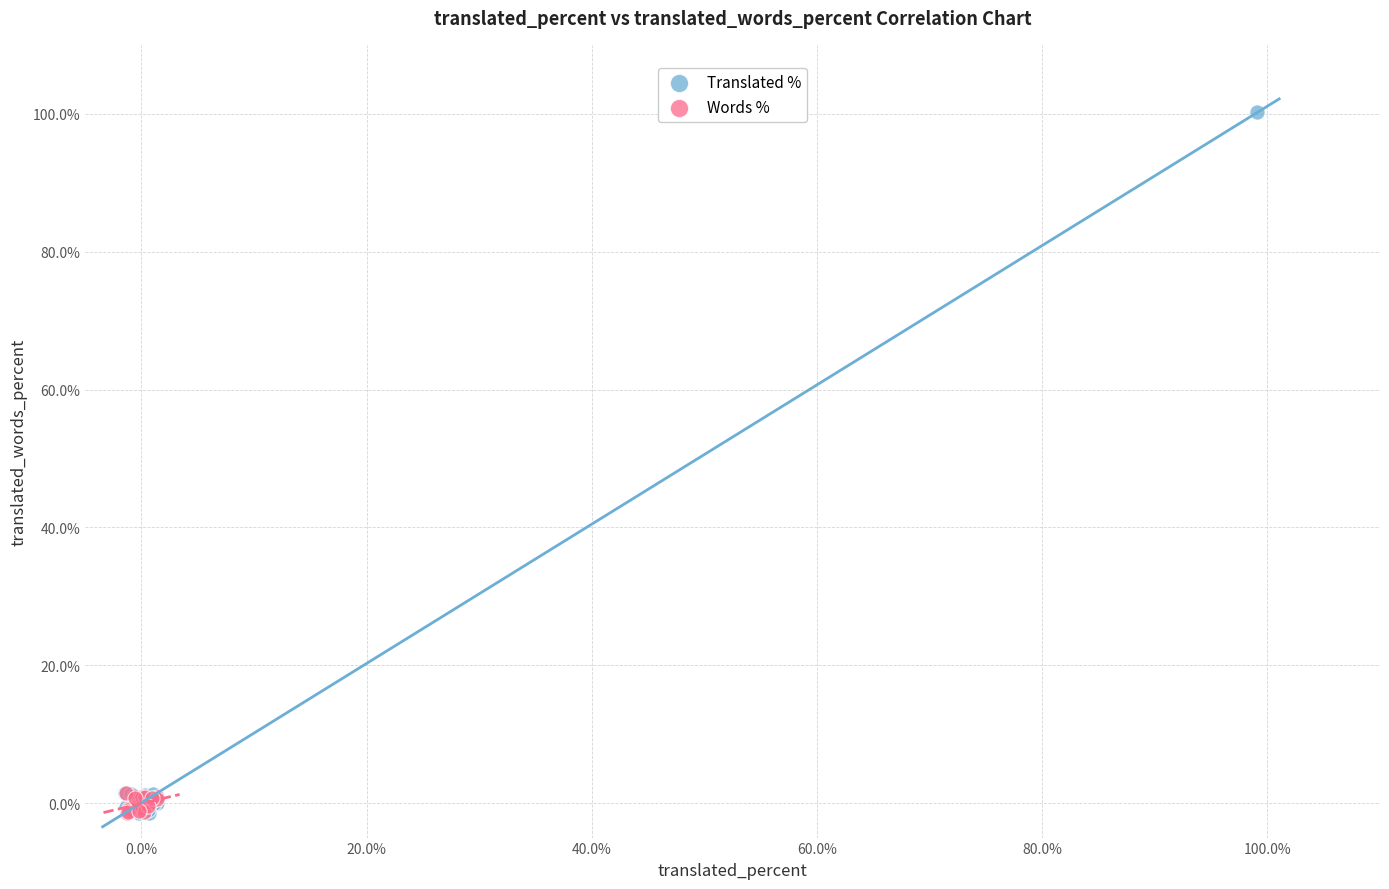

Which series has the largest Y range (max minus min)?

Translated %